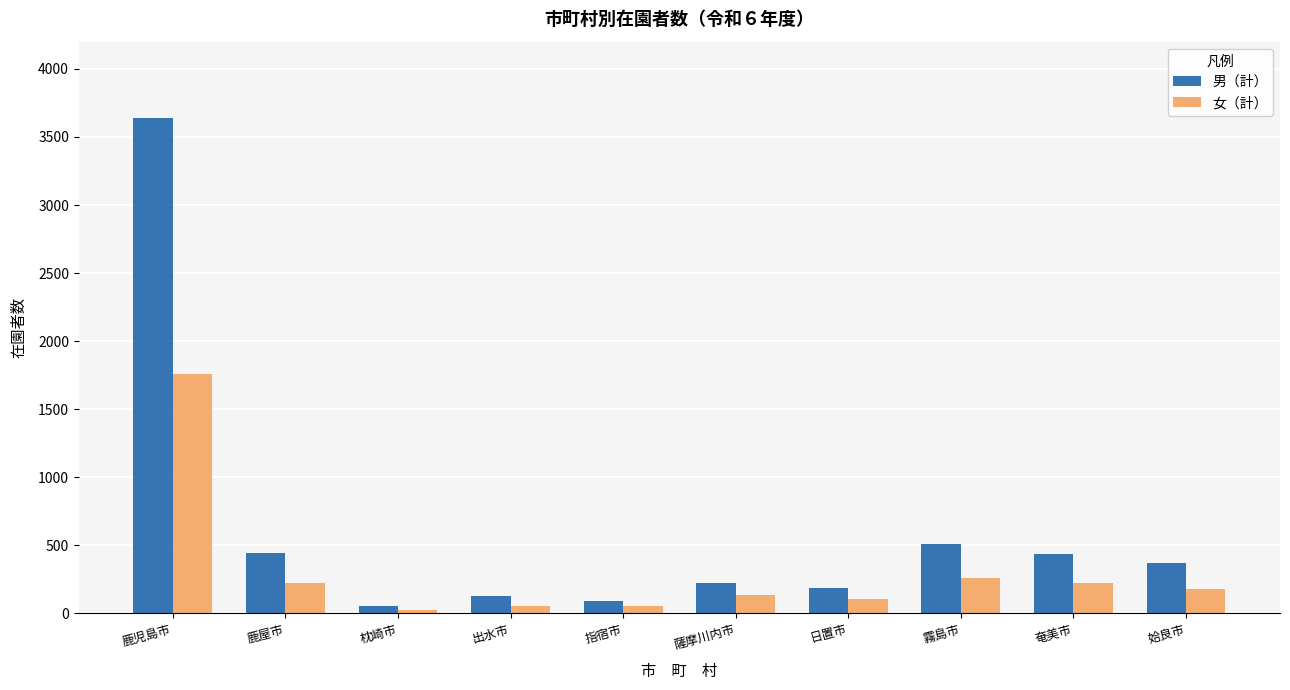

What is the difference between the maximum and minimum values in the 女（計） series?

1736